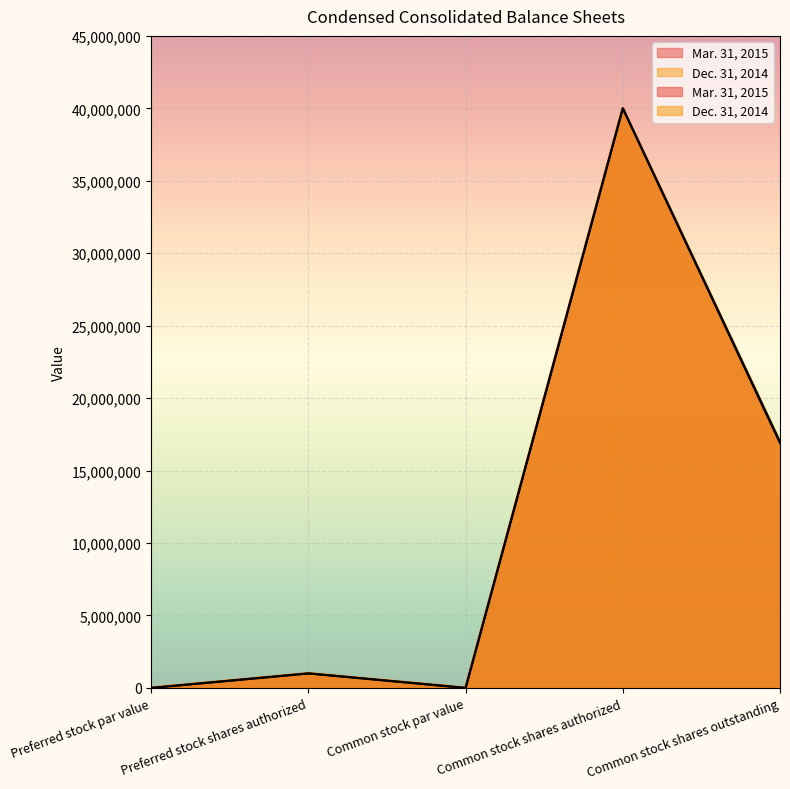

Rank the series by their average value, from lowest to highest.

Mar. 31, 2015, Dec. 31, 2014